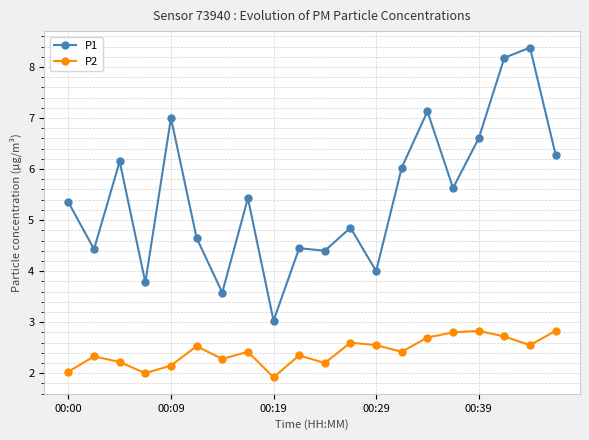

How many lines are shown in the chart?

2